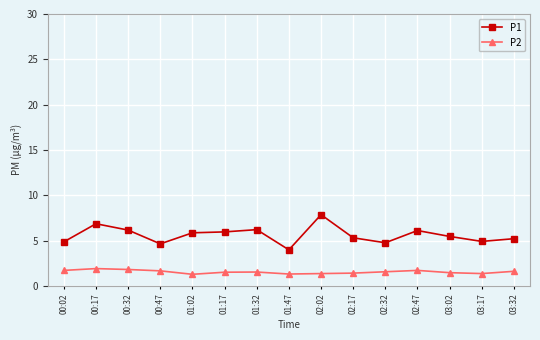

What position from the left is 02:47?

12